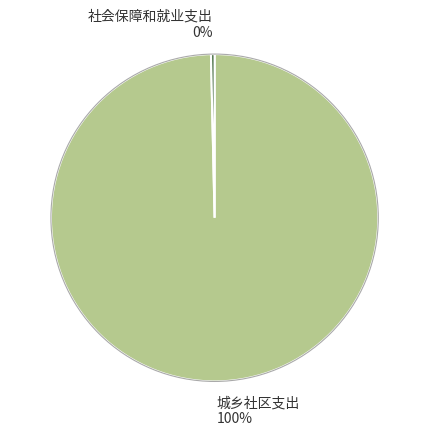

To the nearest percent, what is the average slice percentage?

50%